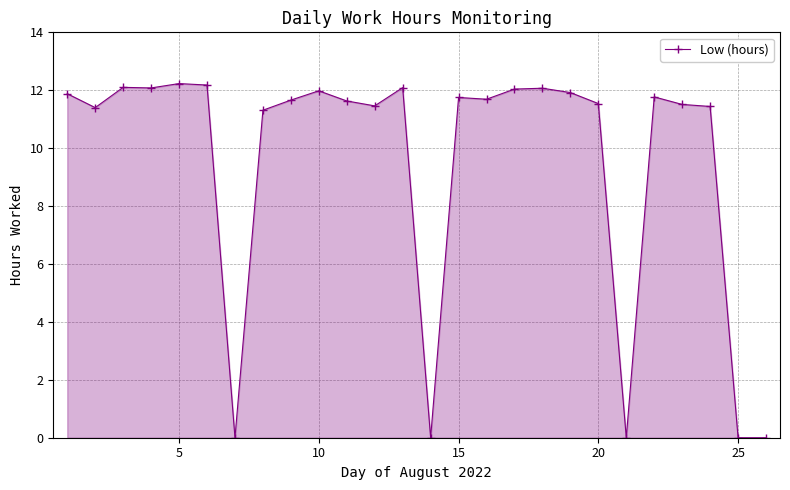

True or false: there are more than 1 points higher than both neighbors.

True